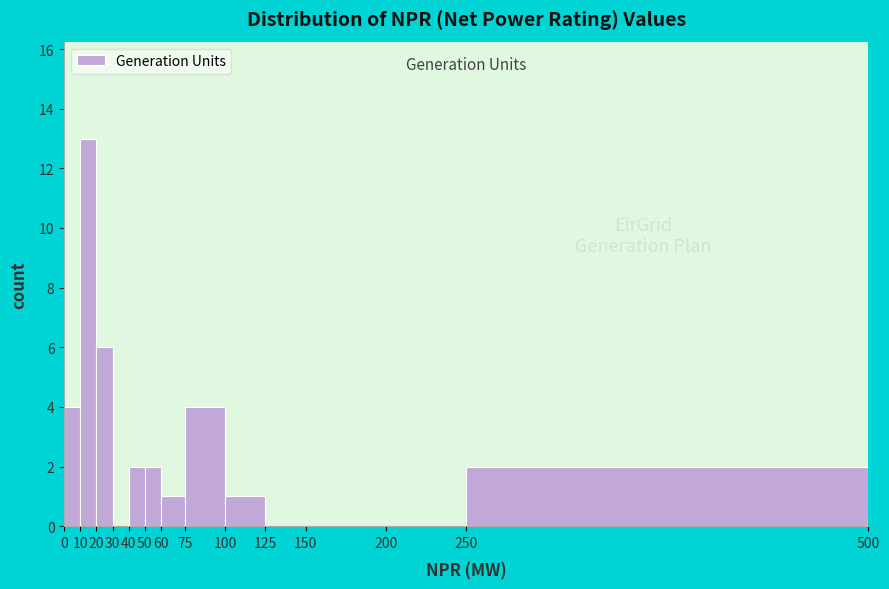

Reading left to right, transcribe this chart: for each bar, give the range it covers on the x-axis and its height. The values are not printed on the chart, so give them approximately, as read against the axis.

0 to 10: 4
10 to 20: 13
20 to 30: 6
30 to 40: 0
40 to 50: 2
50 to 60: 2
60 to 75: 1
75 to 100: 4
100 to 125: 1
125 to 150: 0
150 to 200: 0
200 to 250: 0
250 to 500: 2